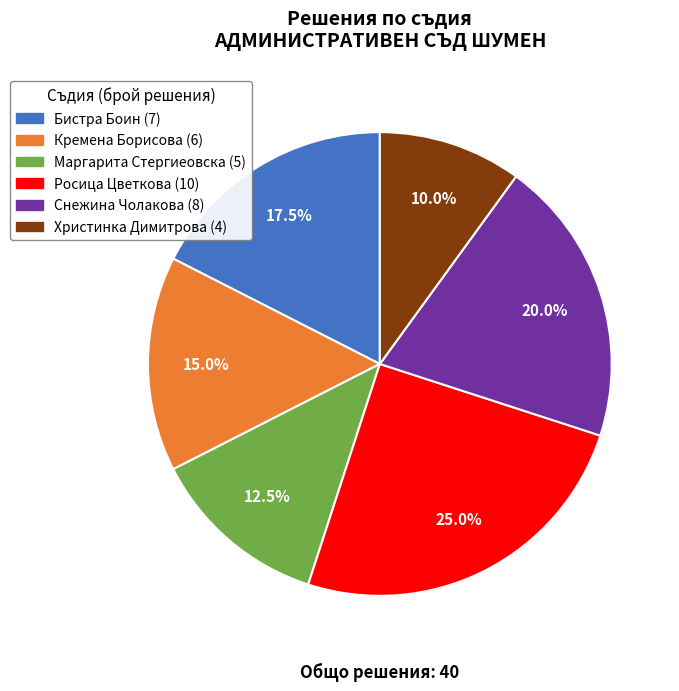

Does Маргарита Стергиеовска account for over 50% of the chart?

No